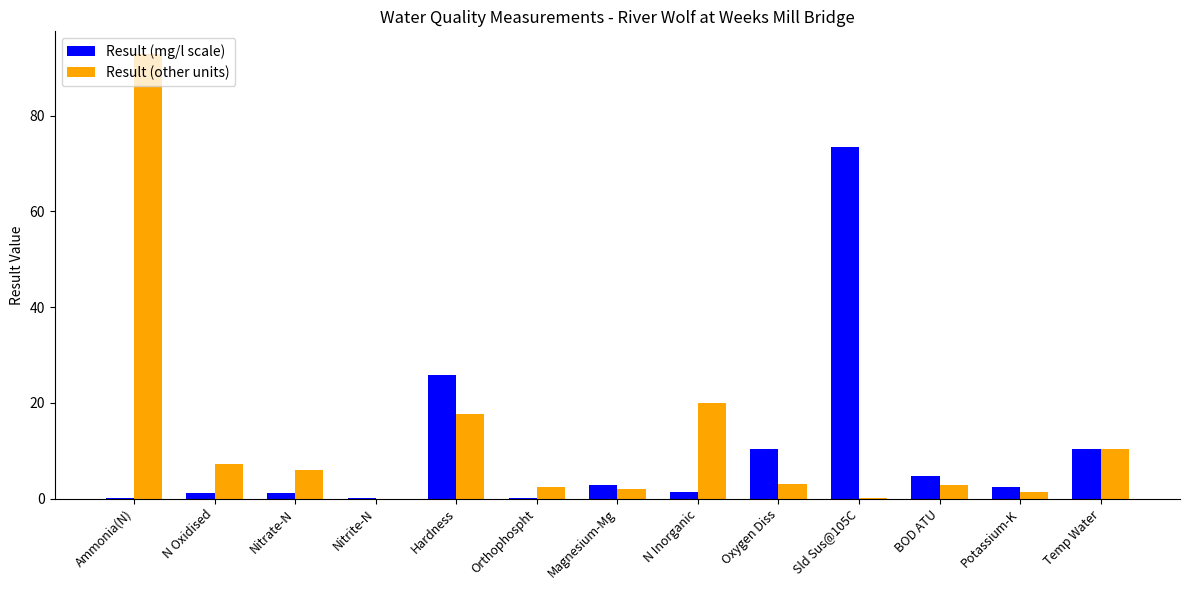

What is the sum of all Result (other units) values?

165.9